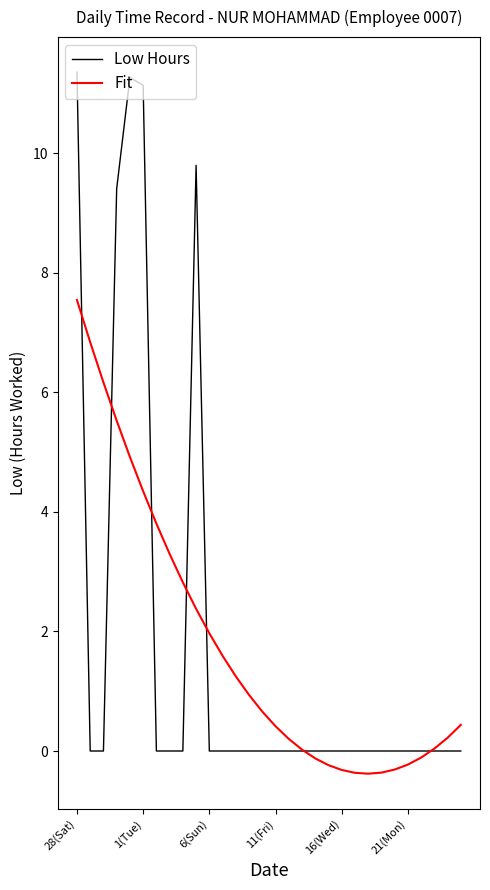

Rank the series by their maximum value, from highest to lowest.

Low Hours, Fit